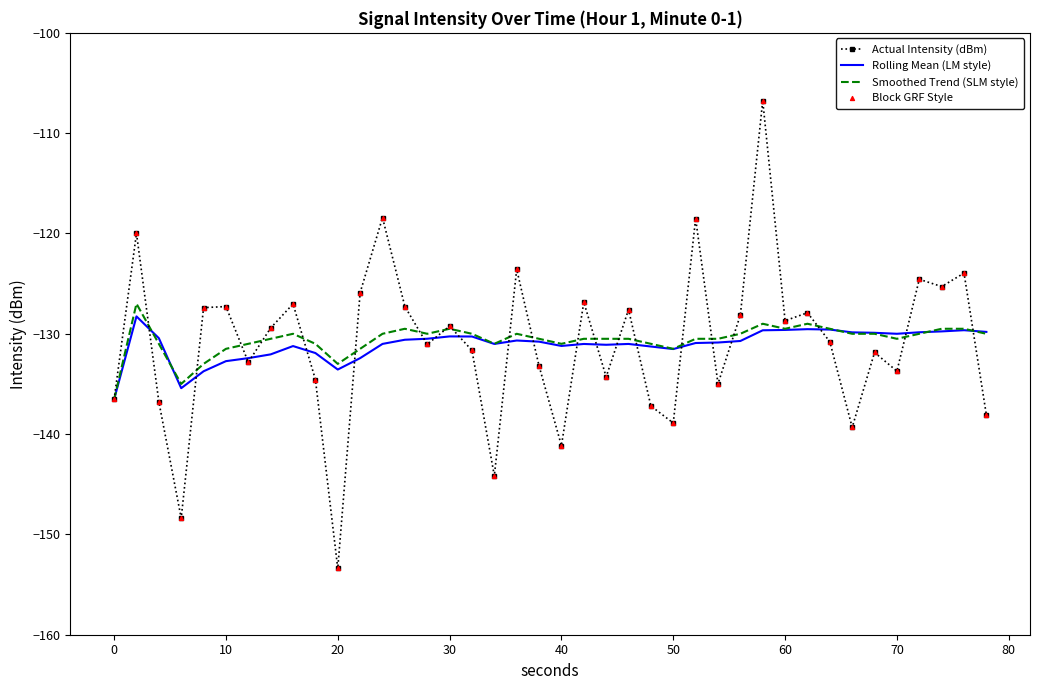

What is the lowest value of the Smoothed Trend (SLM style) series?

-136.5